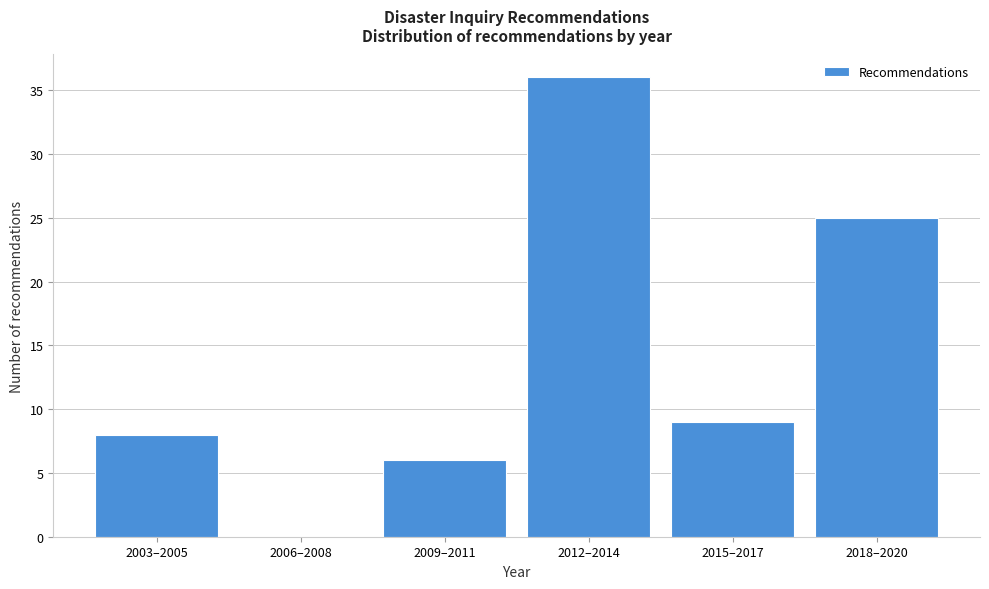

Reading left to right, list all the values displayed in this chart.

2003–2005=8	2006–2008=0	2009–2011=6	2012–2014=36	2015–2017=9	2018–2020=25